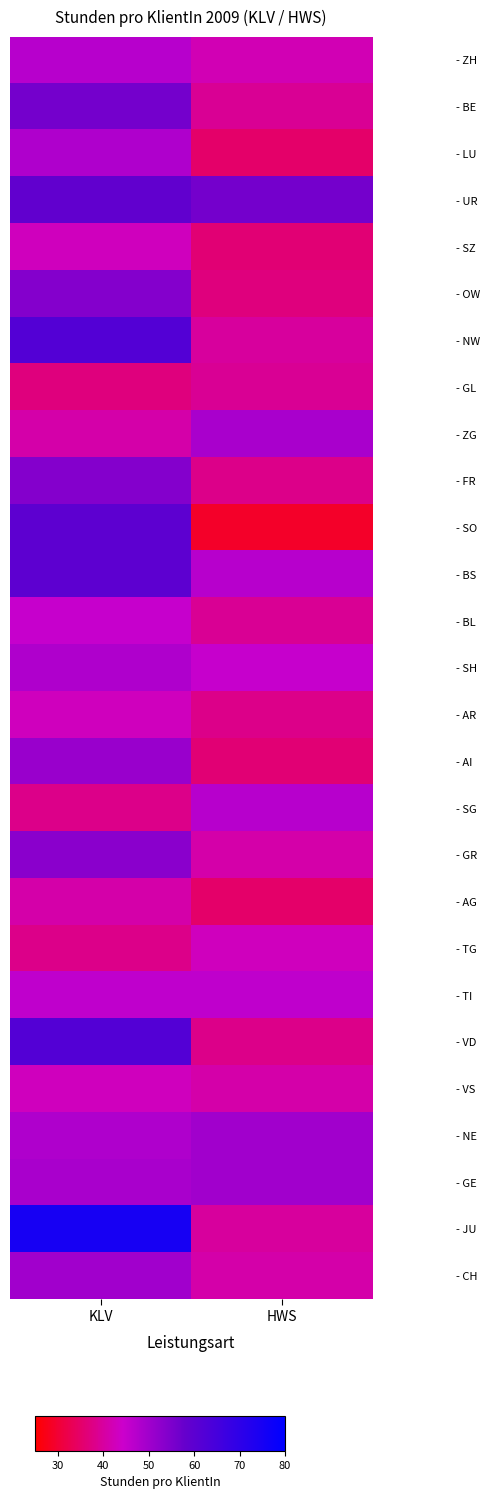

At which category does the chart reach its minimum across all series?

HWS